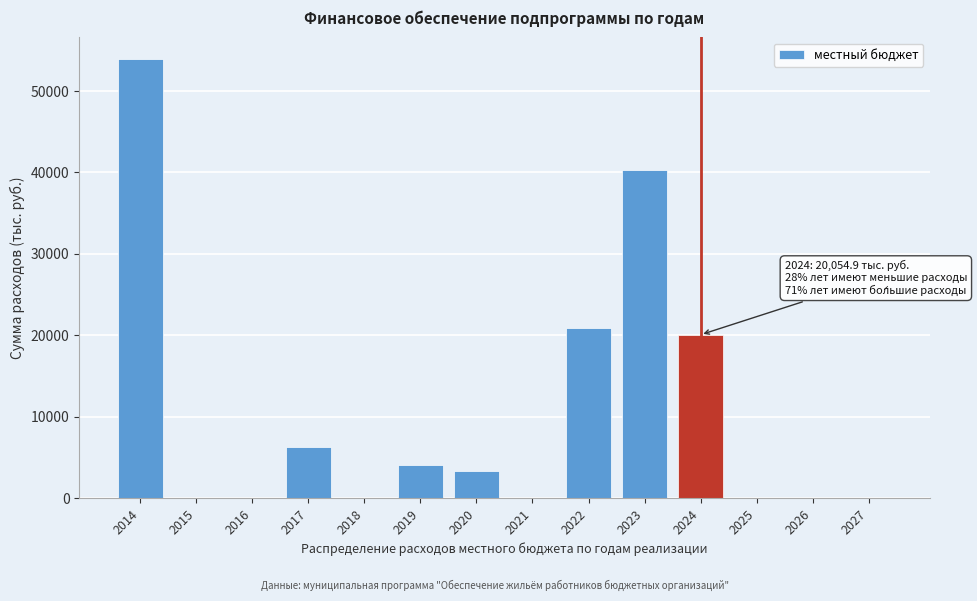

Reading left to right, transcribe all the data shown in this chart.

2014=53901.0	2015=0.0	2016=0.0	2017=6263.8	2018=0.0	2019=4000.0	2020=3297.0	2021=0.0	2022=20928.7	2023=40275.3	2024=20054.9	2025=0.0	2026=0.0	2027=0.0